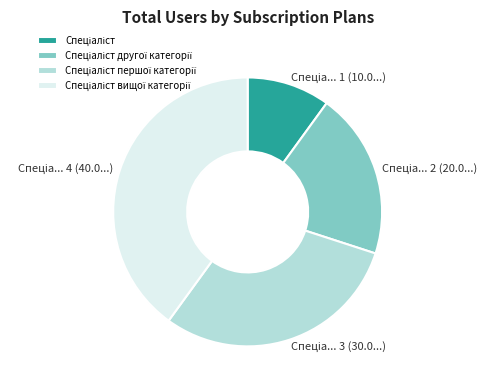

Is there any slice that represents more than half of the pie?

No